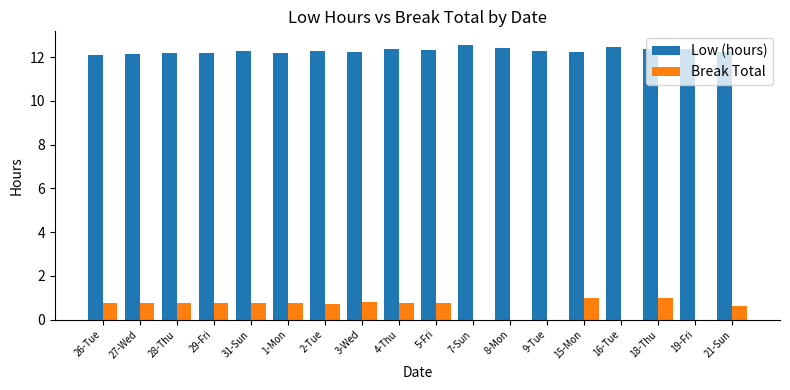

True or false: Break Total has a value of 0.8 at 3-Wed.

True